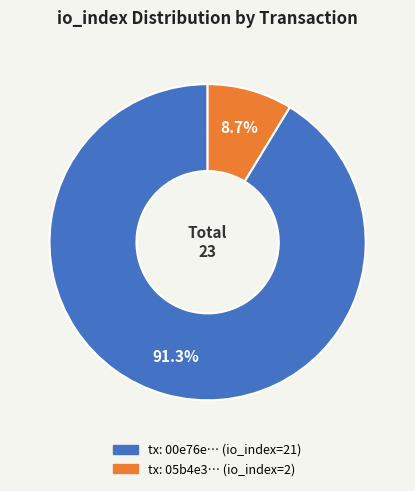

Is there a majority slice in this chart?

Yes